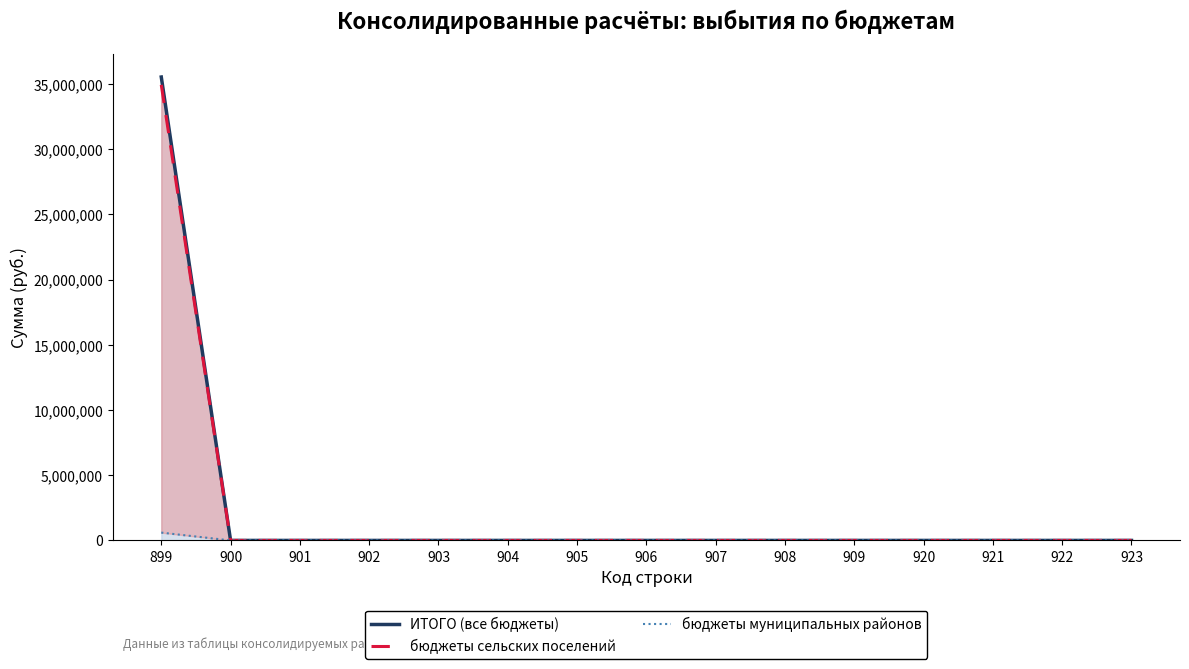

How many values in the ИТОГО (все бюджеты) series exceed 0?

1